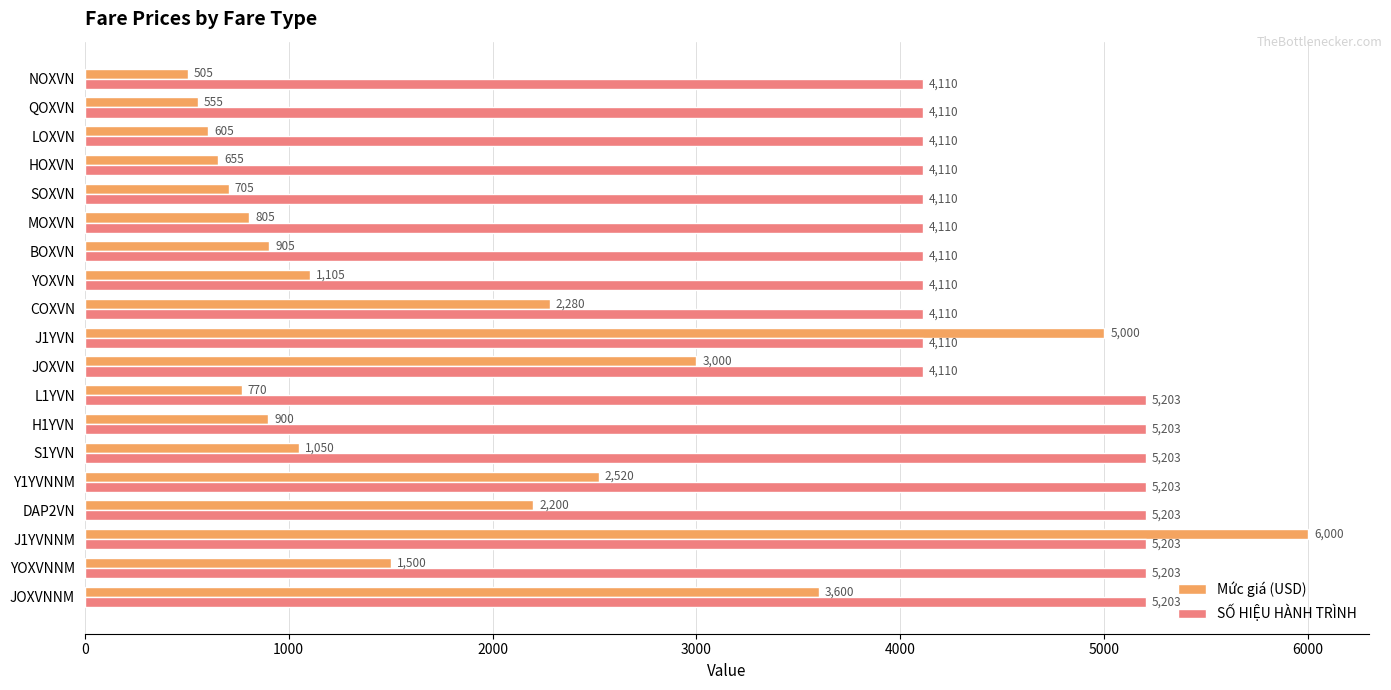

What is the difference between the maximum and second lowest values in the Mức giá (USD) series?

5445